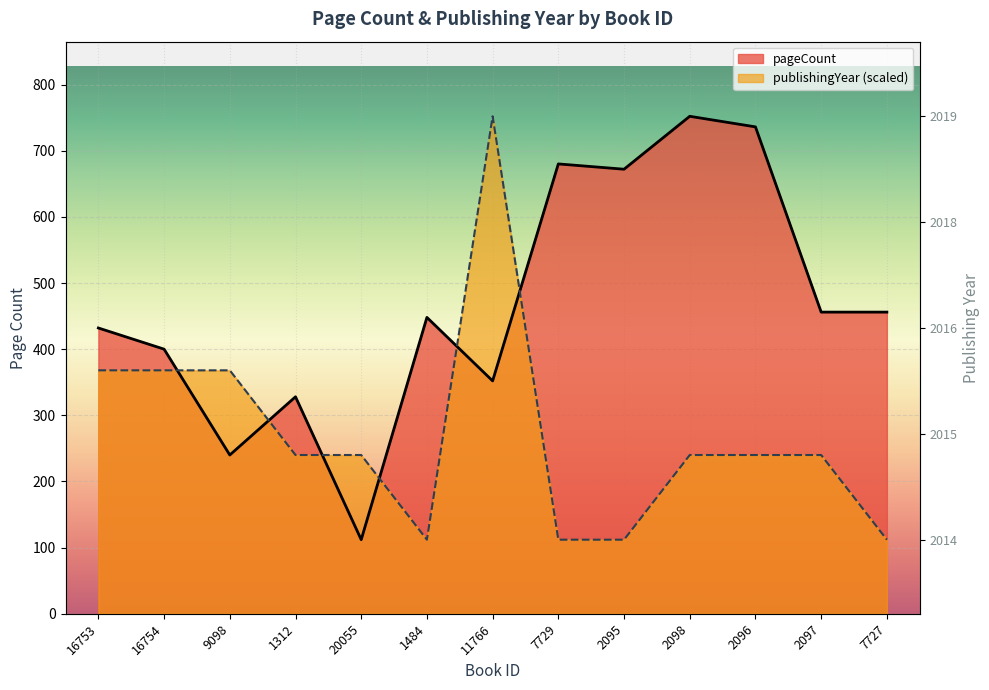

Between 7729 and 7727, which series saw the biggest shift?

pageCount